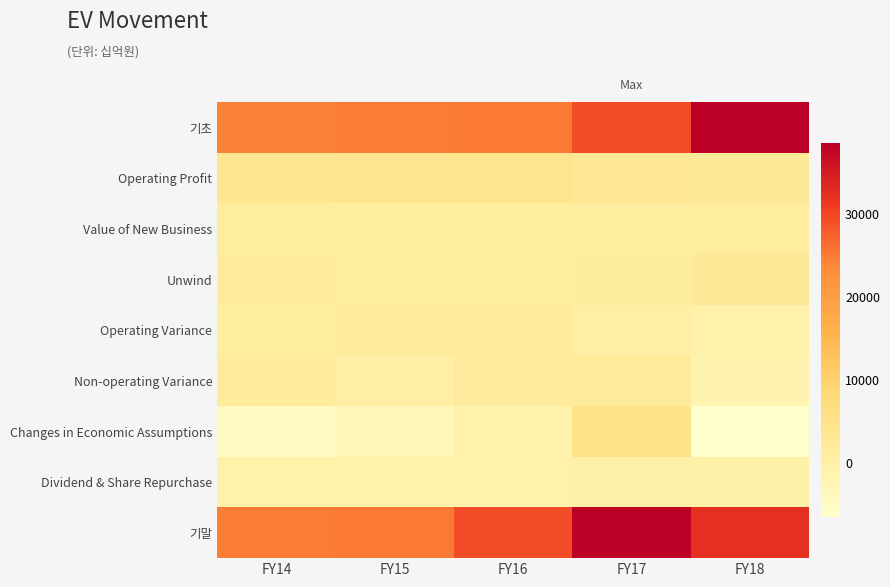

How many categories are shown in the chart?

5